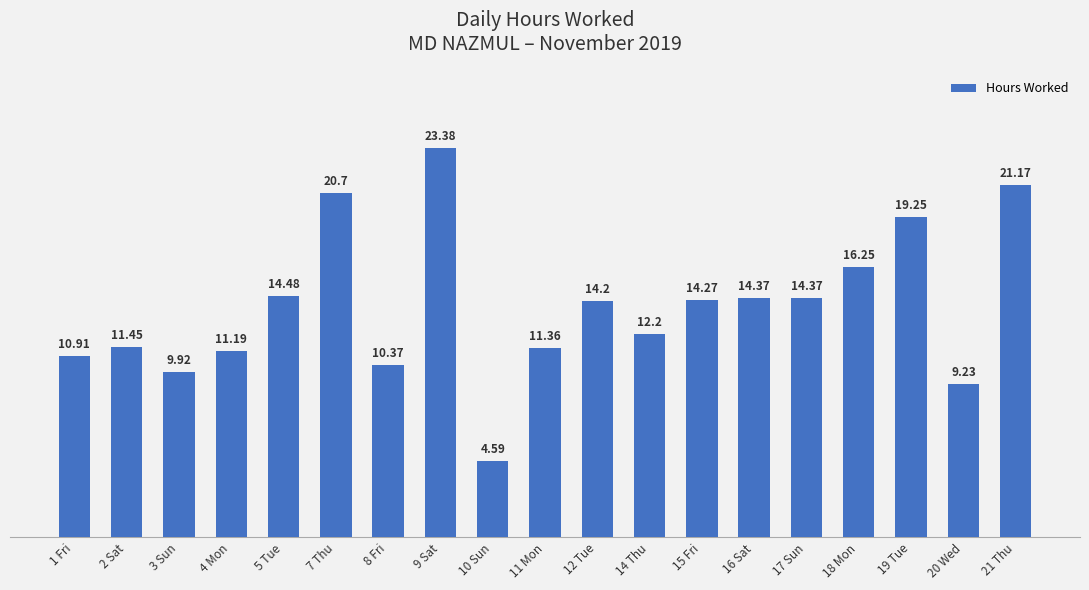

What position from the left is 7 Thu?

6